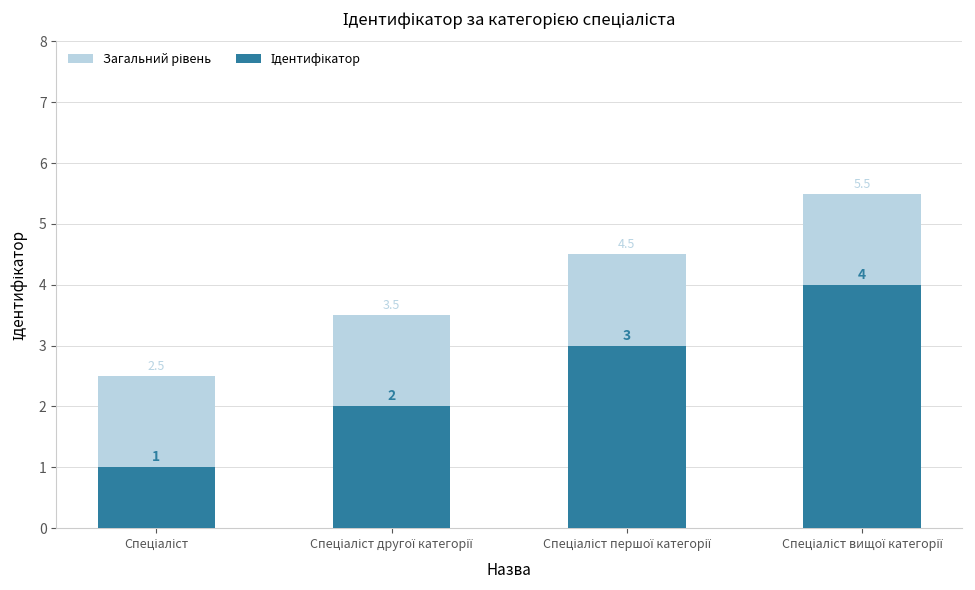

At which label does Загальний рівень reach its minimum?

Спеціаліст